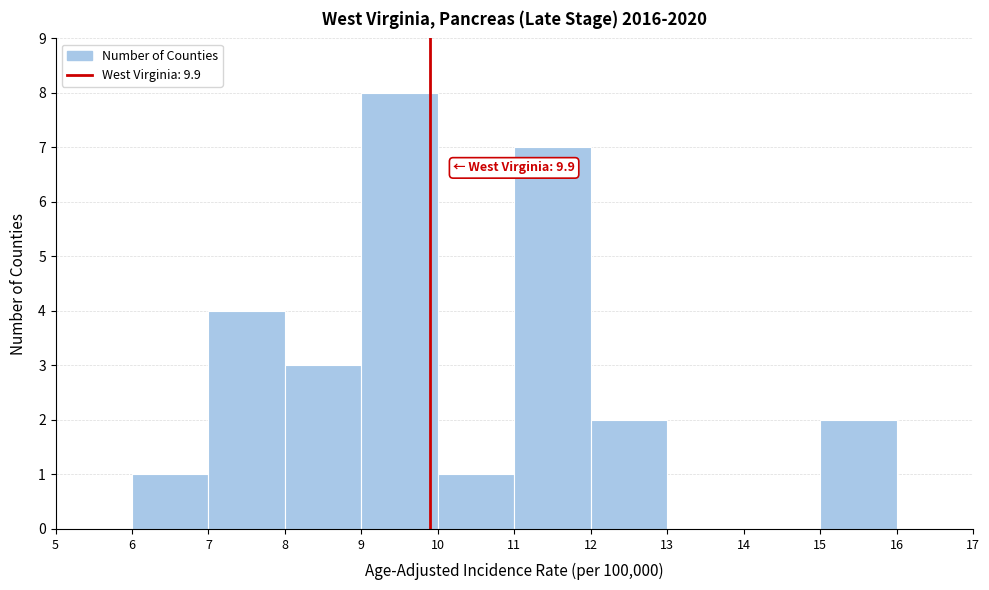

Over which range of the x-axis is the bar tallest?

9 to 10